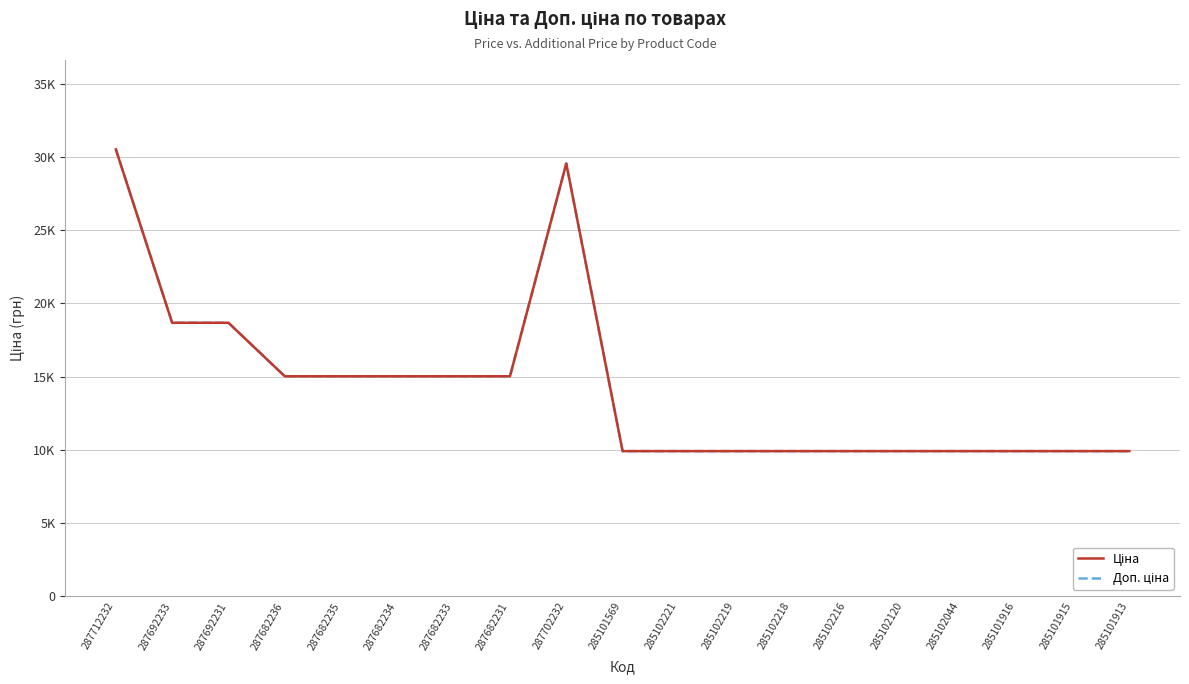

Is this an area chart (filled region under the line)?

No